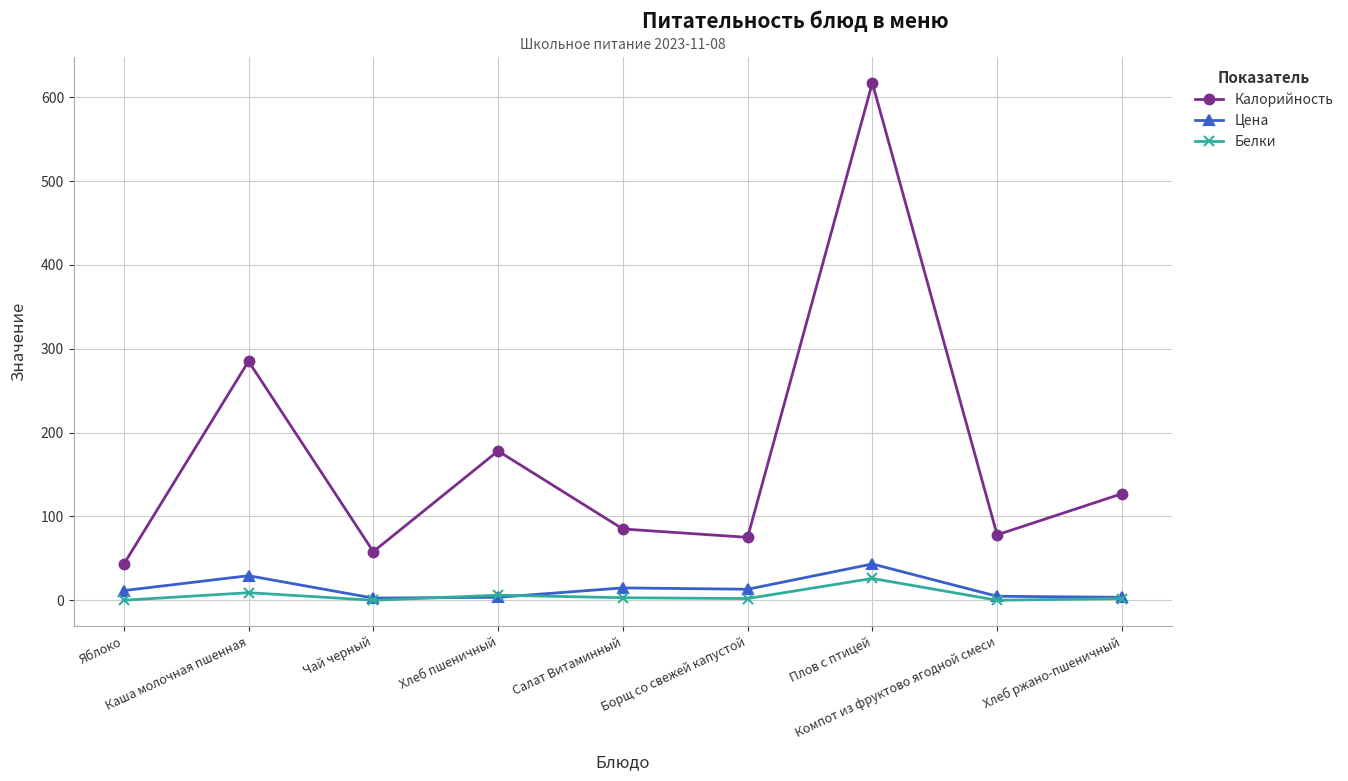

At how many categories does at least one series exceed 218?

2